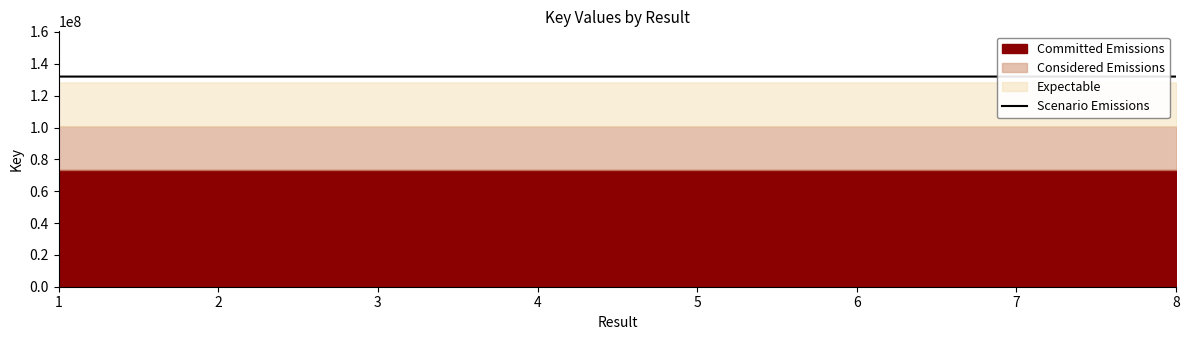

Reading left to right, extract all data points from this chart.

1=131987014.6	2=131987376.0	3=131987422.8	4=131987552.4	5=131986826.6	6=131980006.1	7=131985432.0	8=131985802.8